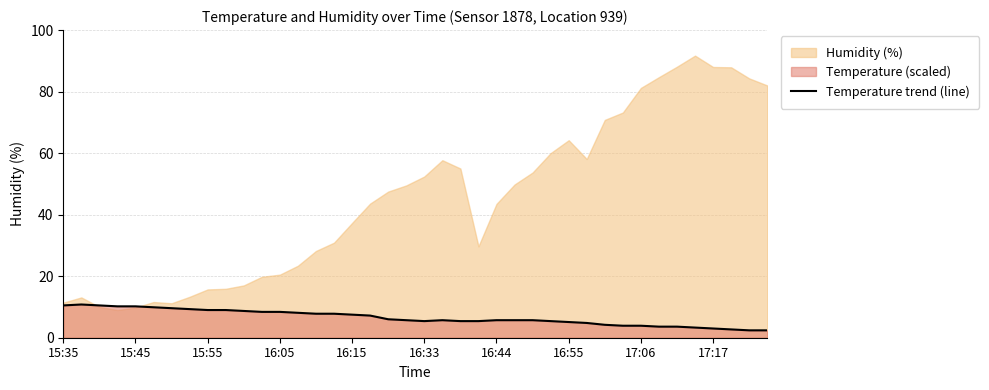

Is it true that Temperature trend (line) equals 8.4 at 16:05?

True